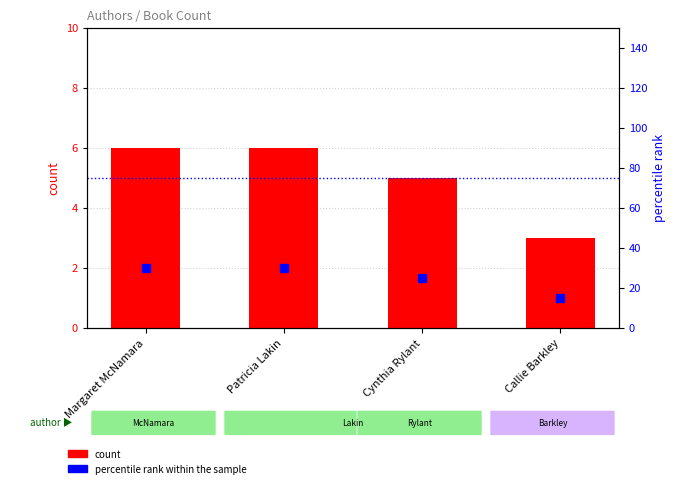

Which series has the widest spread of values?

percentile rank within the sample